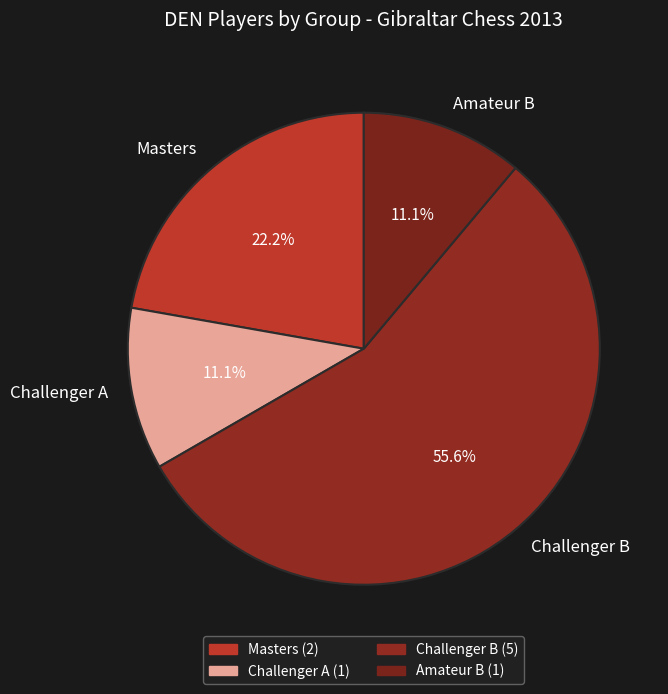

What is the ratio of the value at Masters to the value at Challenger A?

2.0